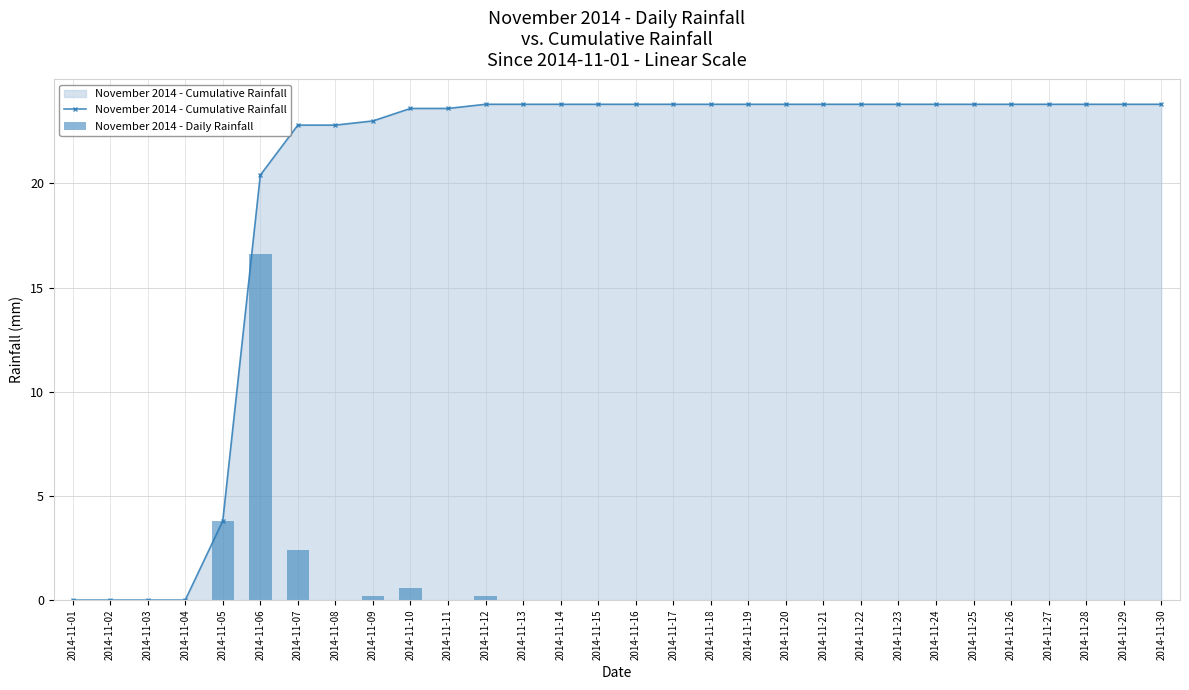

At which label does November 2014 - Cumulative Rainfall first exceed 23?

2014-11-10